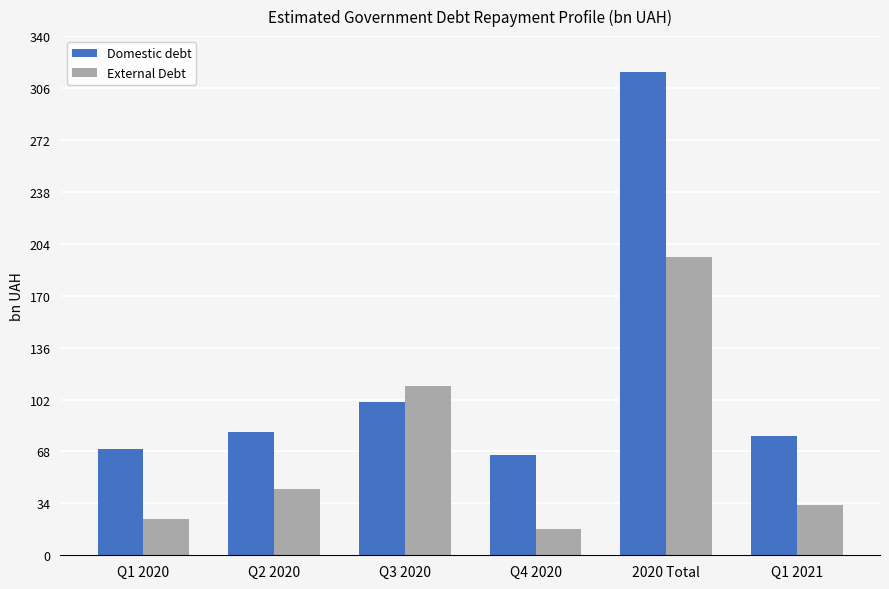

What is the label of the 3rd bar from the right?

Q4 2020